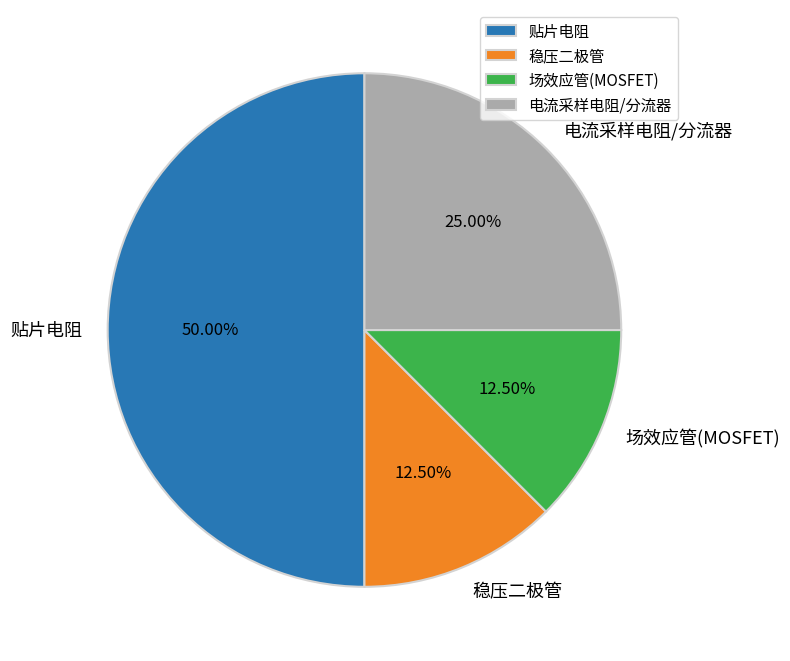

How many slices are in this pie chart?

4